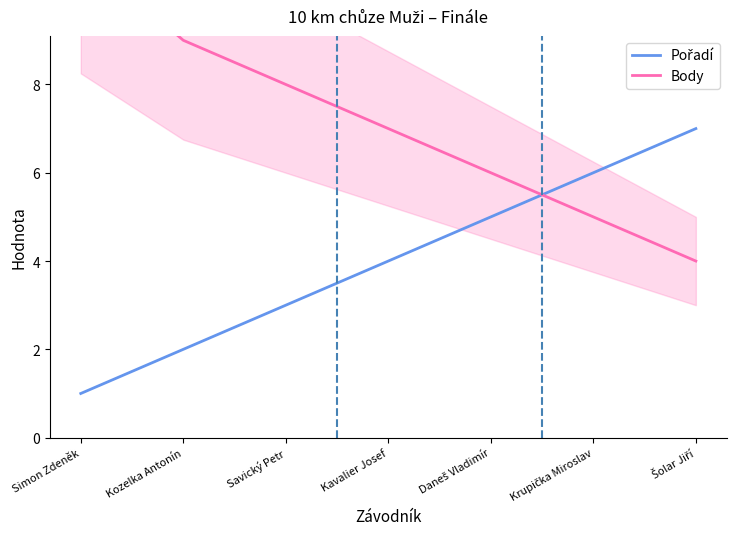

Rank the series at Krupička Miroslav from lowest to highest value.

Body, Pořadí